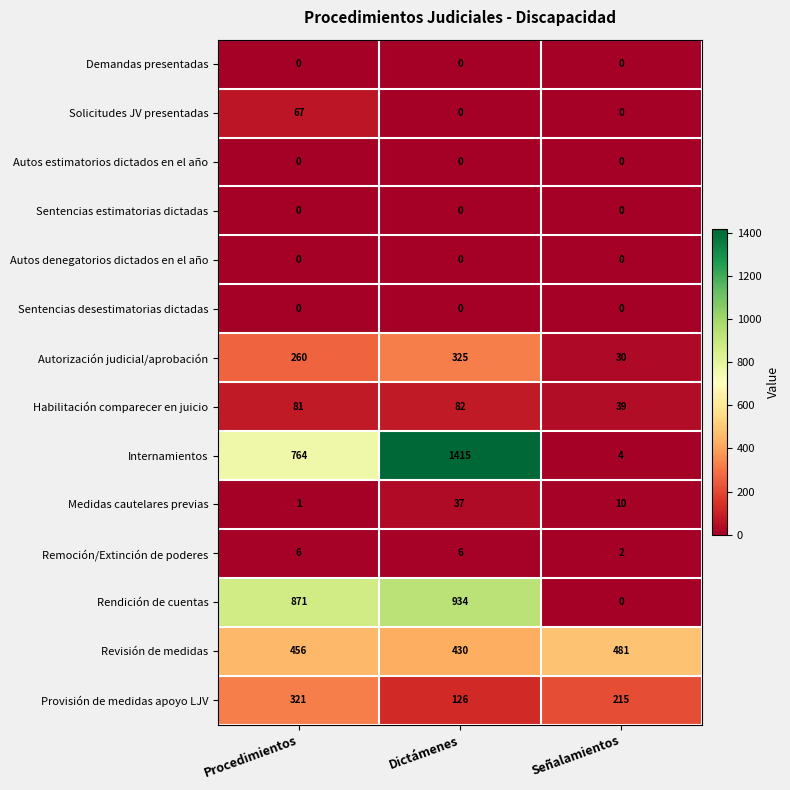

Which category has the highest value across all series?

Dictámenes